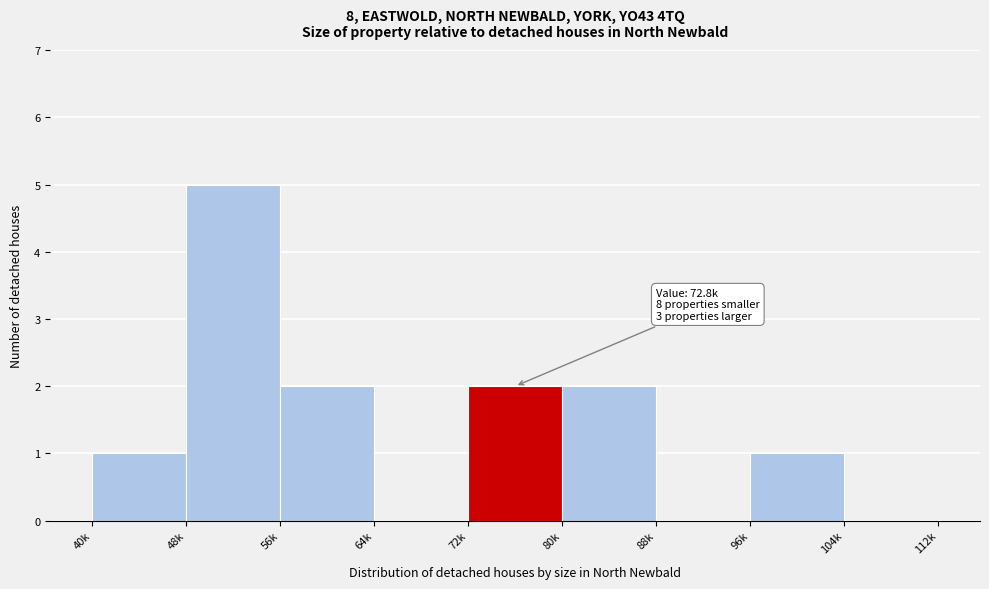

Reading right to left, transcribe all the data shown in this chart.

104k=0	96k=1	88k=0	80k=2	72k=2	64k=0	56k=2	48k=5	40k=1